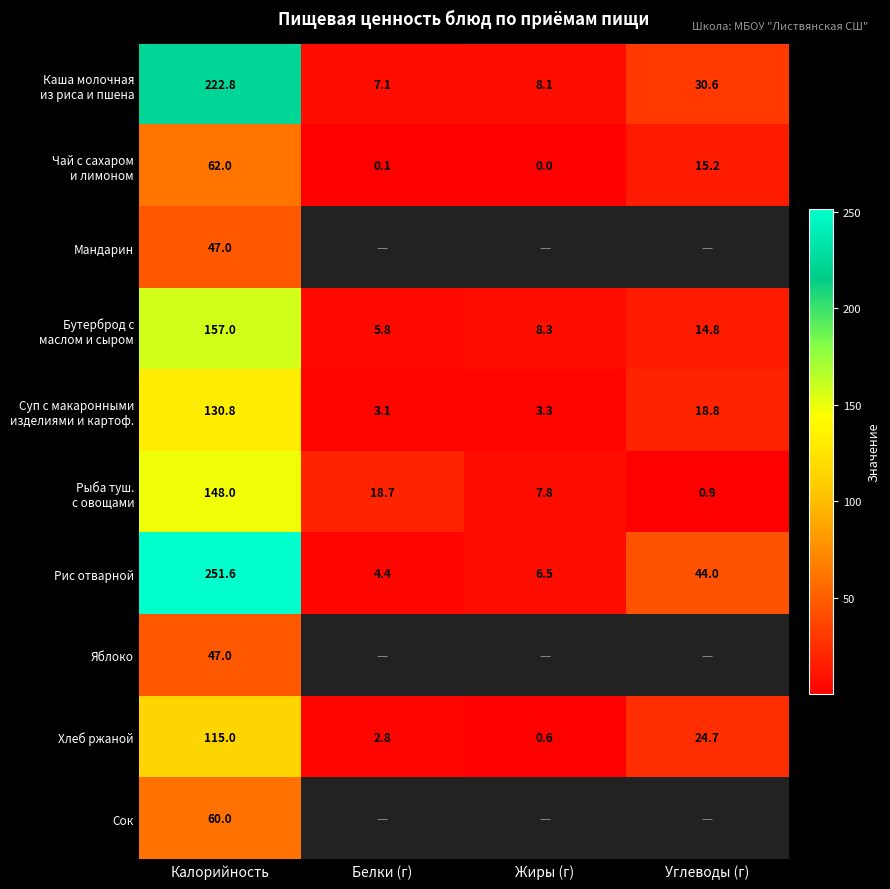

What is the total value across all series at Калорийность?

1241.2